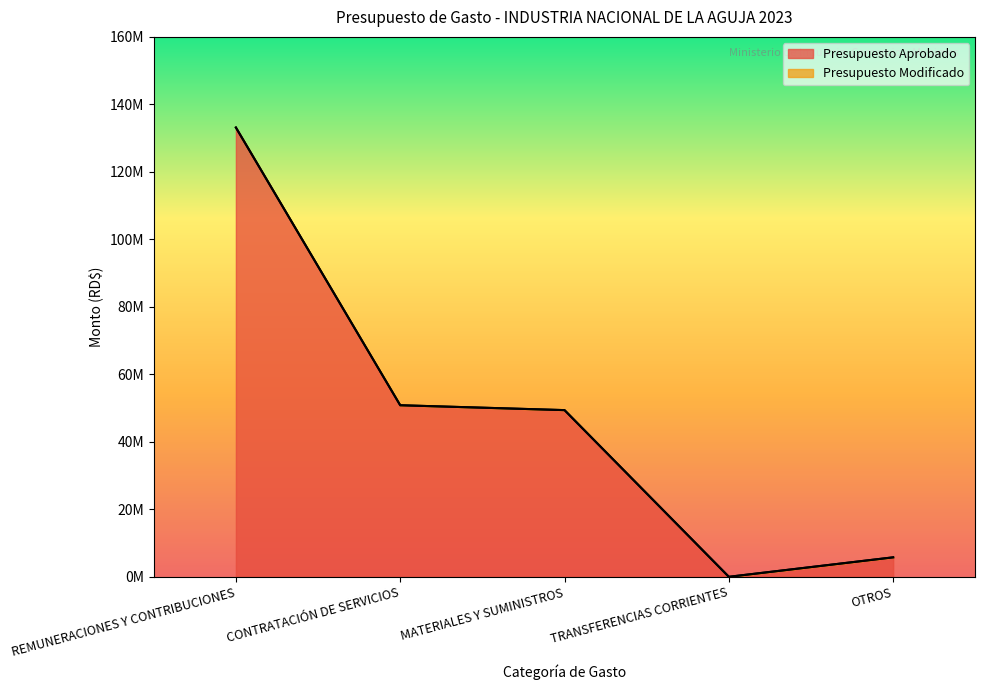

True or false: the data shows 50840834 at CONTRATACIÓN DE SERVICIOS.

True